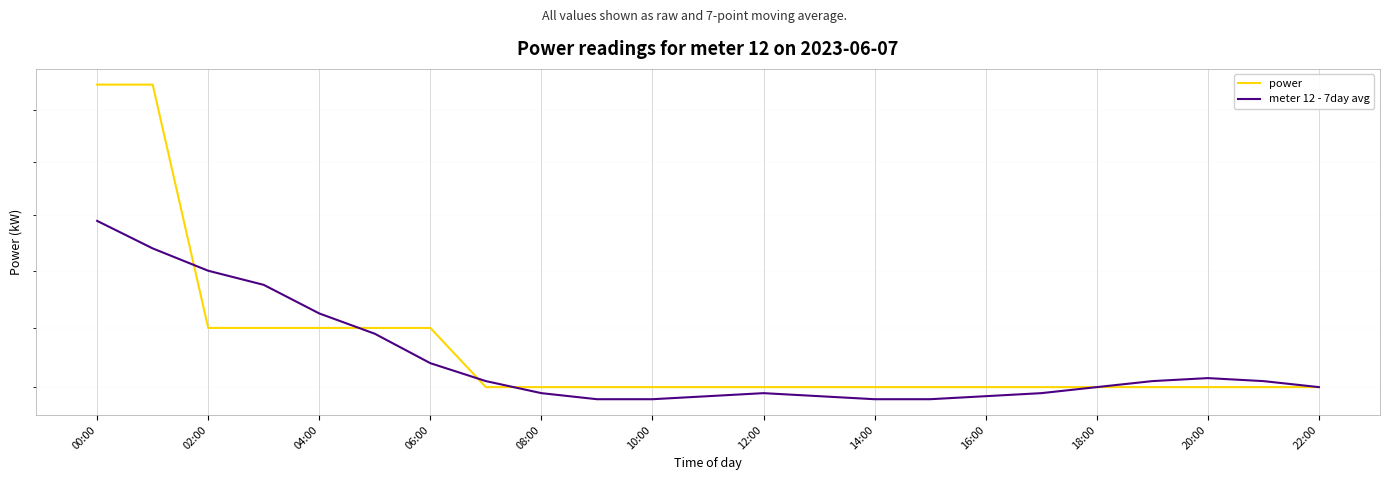

What is the maximum value for meter 12 - 7day avg?

0.6